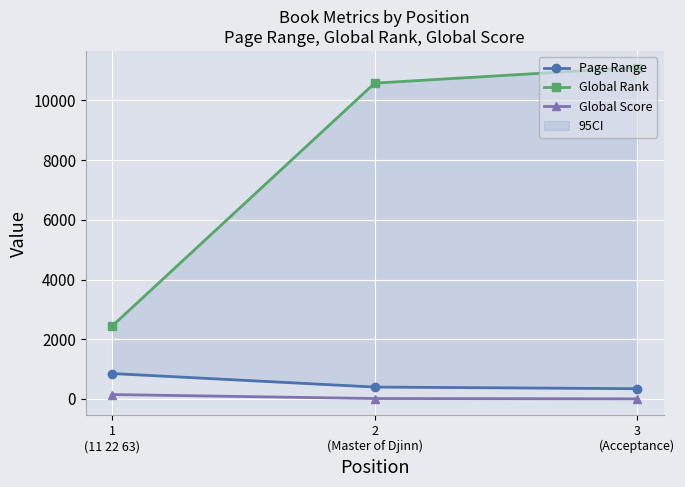

Read the Global Rank value at 1
(11 22 63), to the nearest 10.

2440